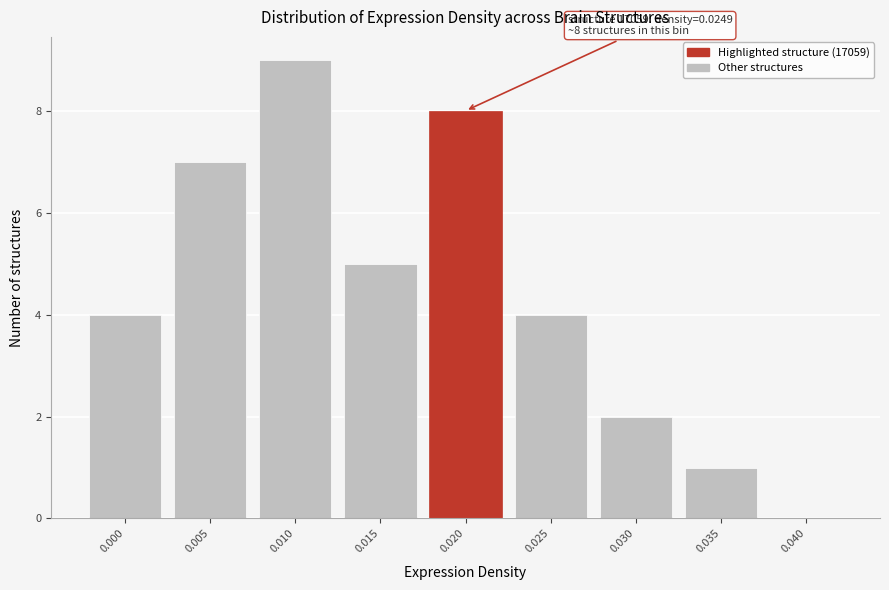

Reading right to left, transcribe all the data shown in this chart.

0.040=0	0.035=1	0.030=2	0.025=4	0.020=8	0.015=5	0.010=9	0.005=7	0.000=4